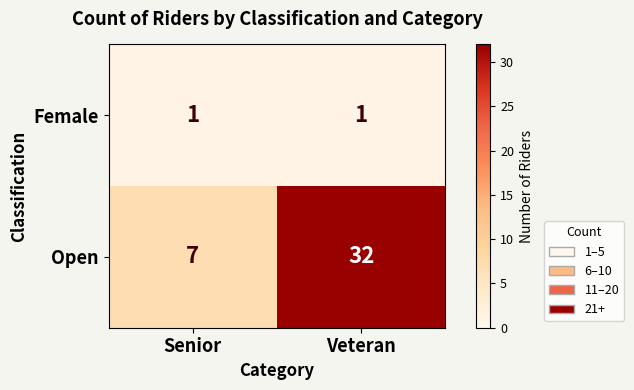

Rank the series at Veteran from highest to lowest value.

Open, Female